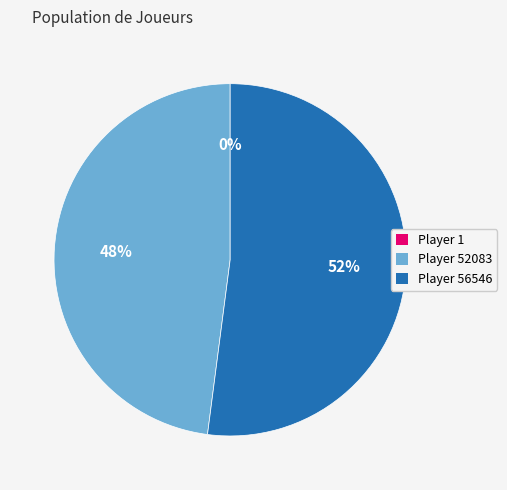

What is the ratio of the value at Player 52083 to the value at Player 56546?

0.9